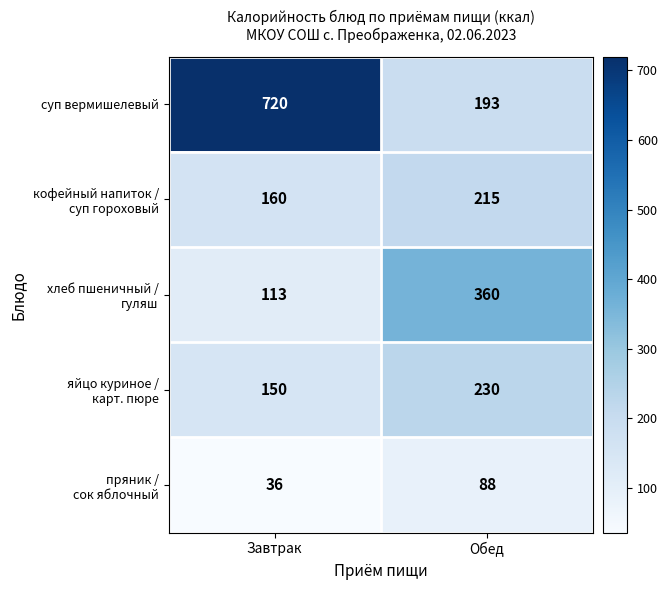

At which label does суп вермишелевый reach its minimum?

Обед